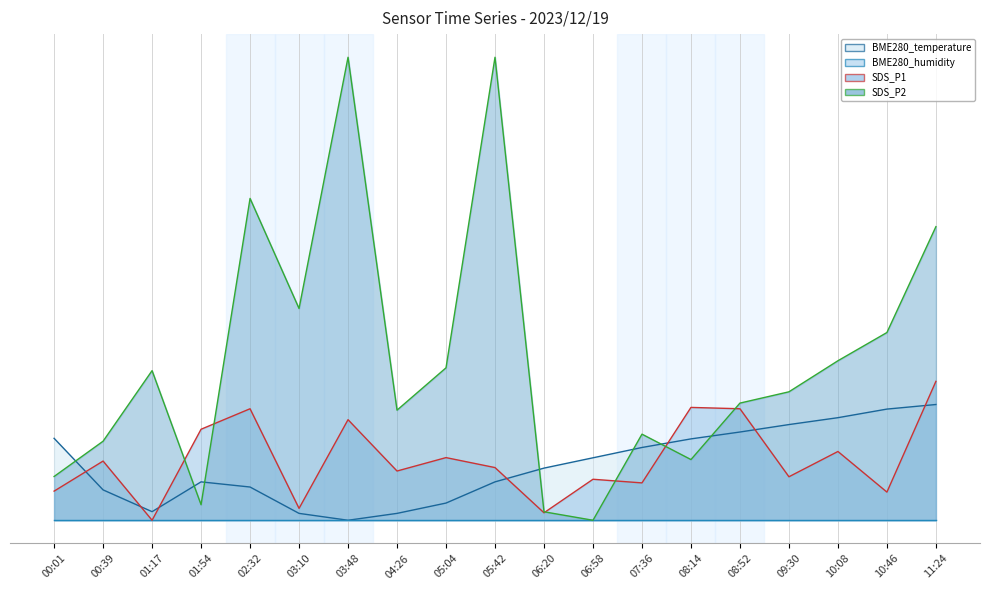

Rank the series at 01:17 from lowest to highest value.

BME280_humidity line, SDS_P1 line, BME280_temperature line, SDS_P2 line